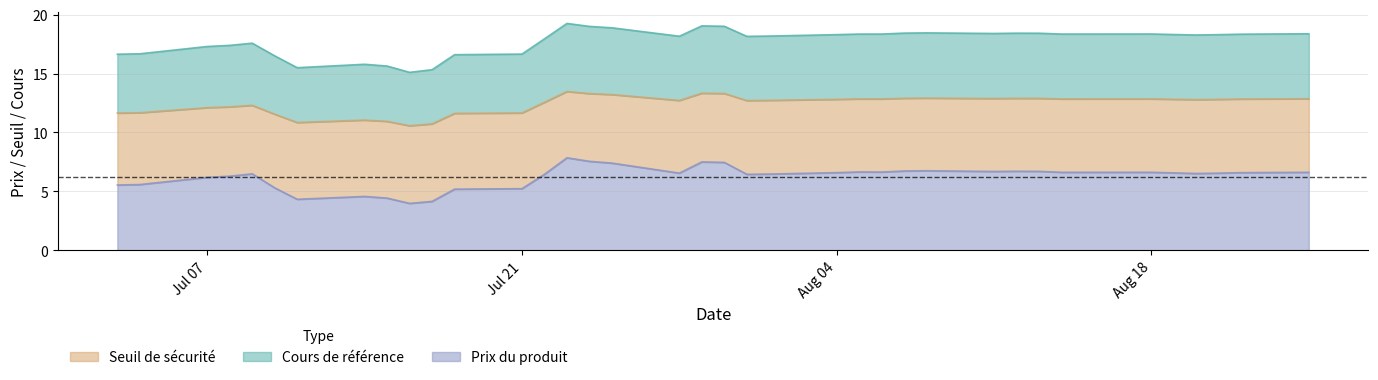

What is the minimum value for Prix du produit?

4.0